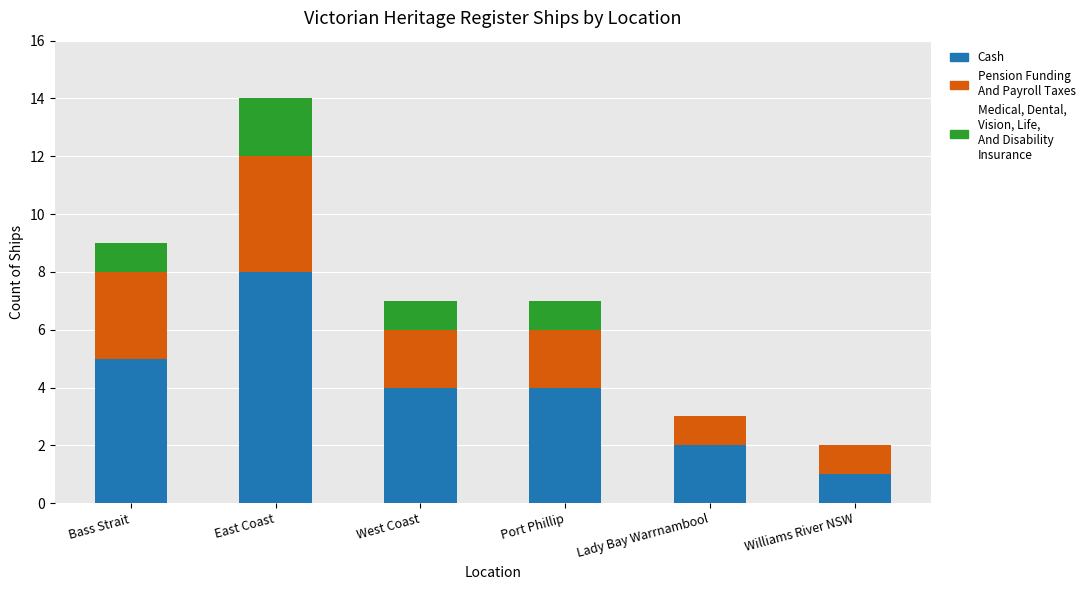

At which category is the sum across all series the highest?

East Coast